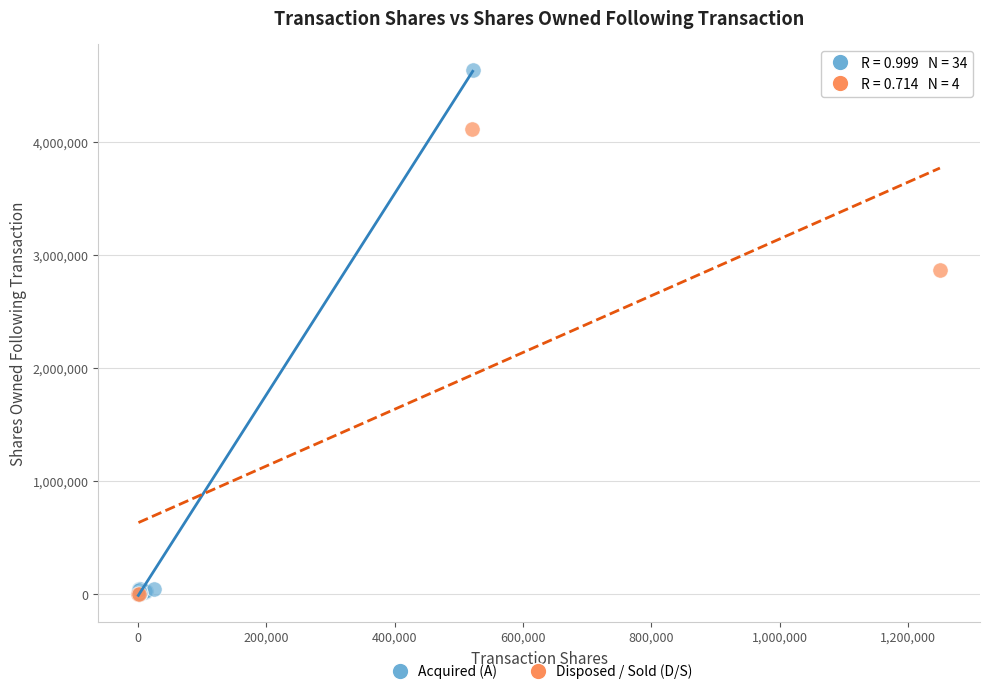

Which series contains the highest Y value?

Acquired (A)